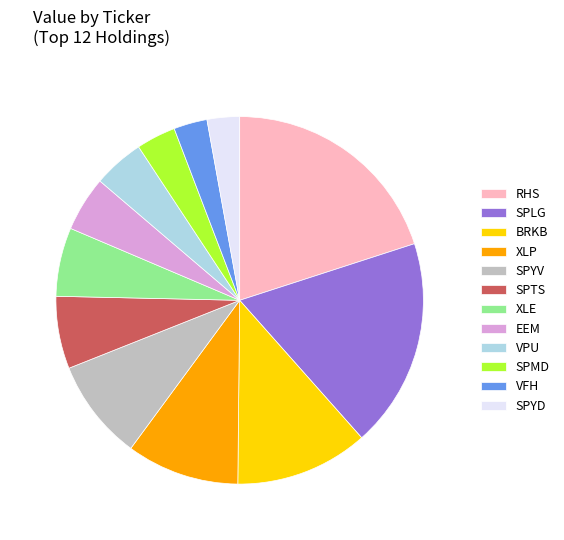

Is the sum of SPMD and EEM greater than half?

No